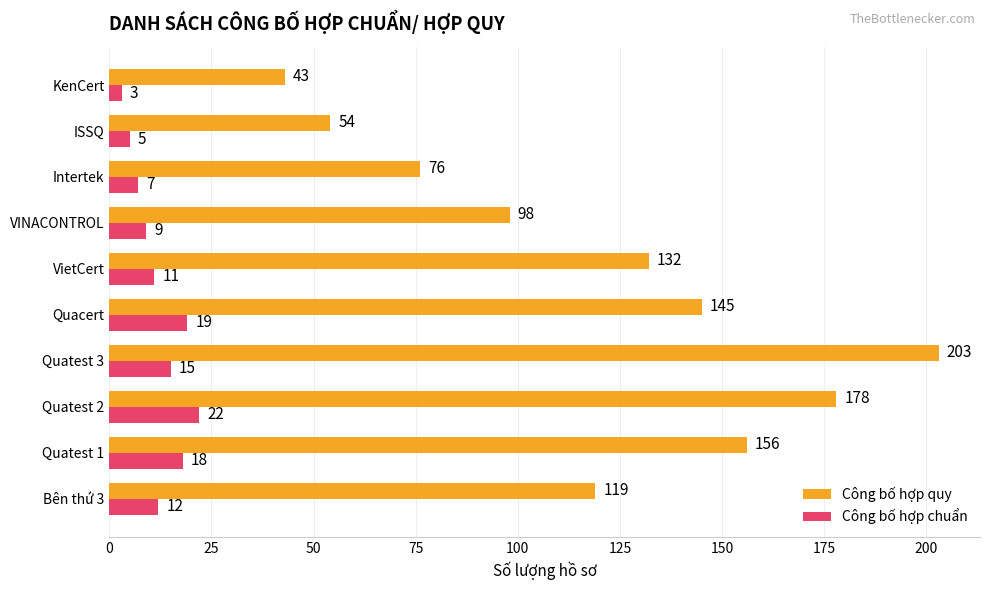

Read the Công bố hợp quy value at VINACONTROL, to the nearest 10.

100